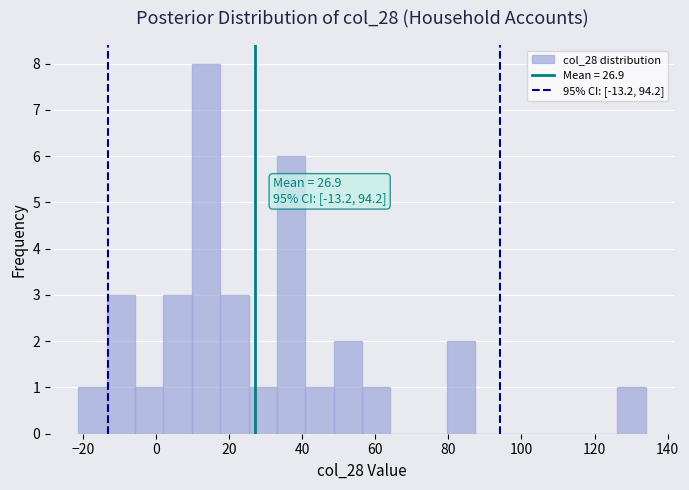

Around what value on the x-axis is the tallest bar? Give the approximate position of its centre, as read against the axis.

14